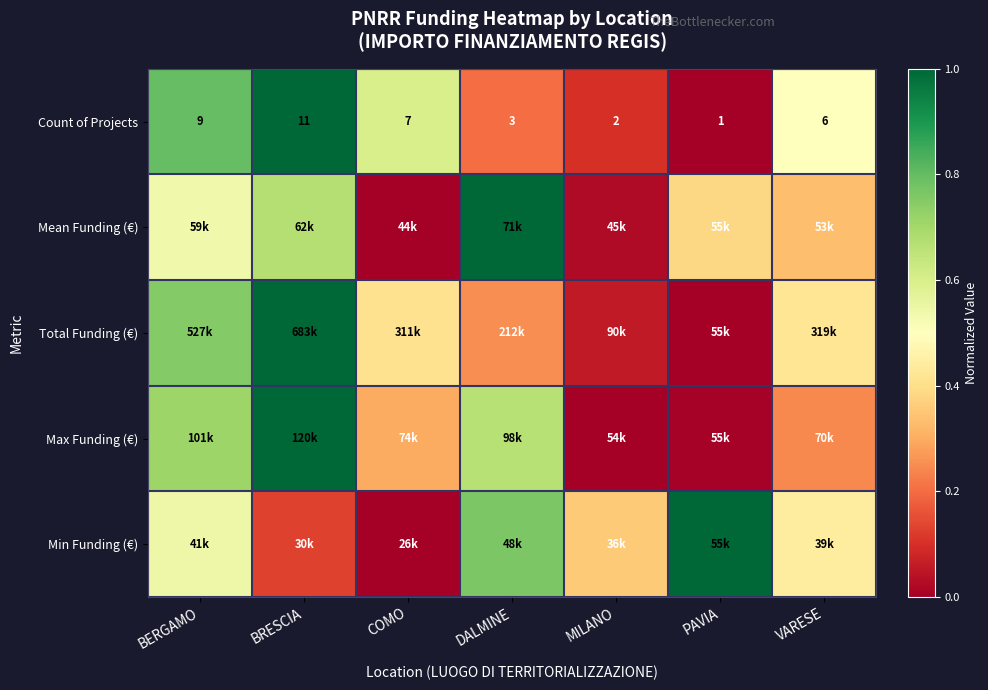

How many series are shown in this chart?

5